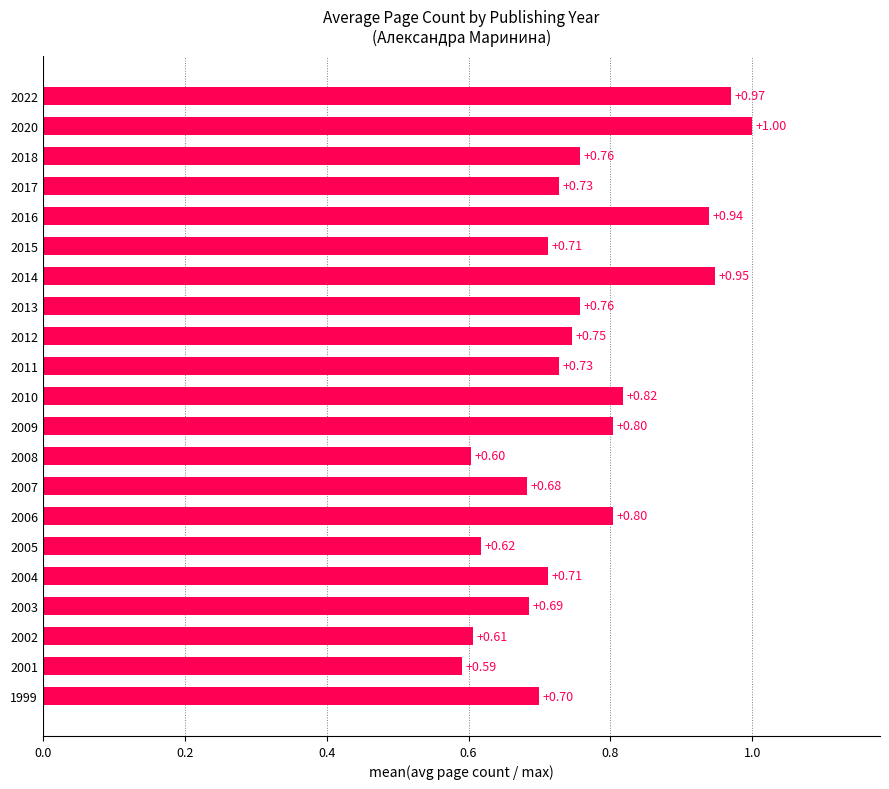

Which has a higher value, 2004 or 2001?

2004